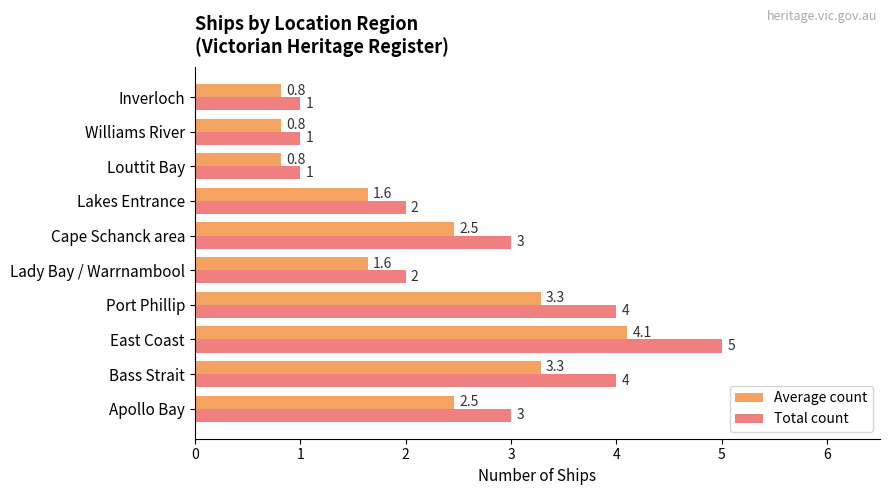

At which category is the sum across all series the highest?

East Coast